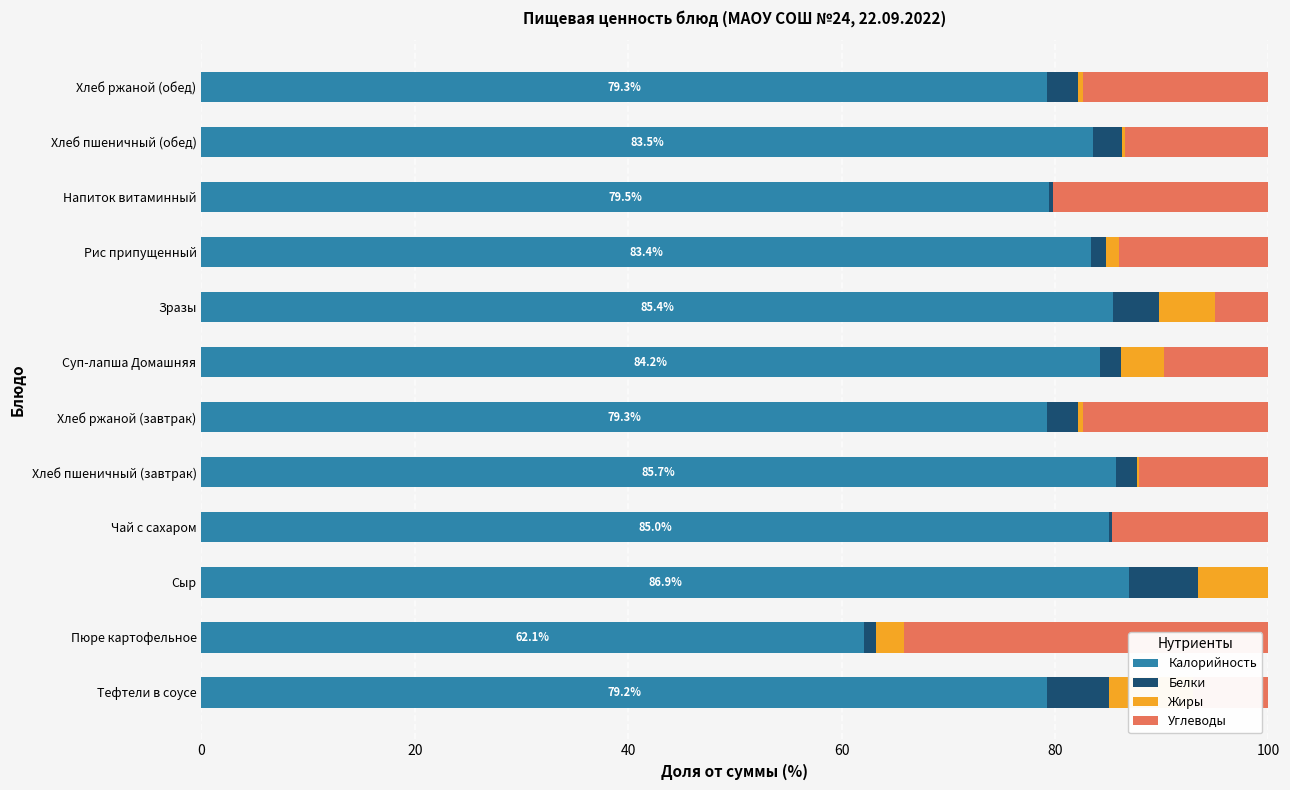

Reading right to left, extract all data points from this chart.

Калорийность: 79.3	83.5	79.5	83.4	85.4	84.2	79.3	85.7	85.0	86.9	62.1	79.2
Белки: 2.9	2.7	0.3	1.4	4.4	2.0	2.9	1.9	0.3	6.5	1.2	5.9
Жиры: 0.4	0.3	0.0	1.2	5.3	4.1	0.4	0.2	0.0	6.6	2.6	7.8
Углеводы: 17.4	13.4	20.2	14.0	5.0	9.8	17.4	12.1	14.7	0.0	34.2	7.1